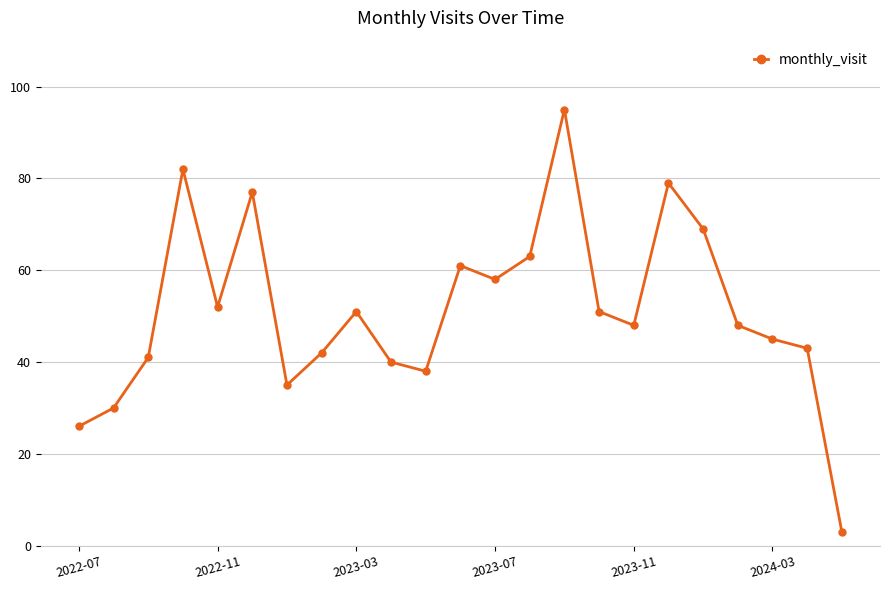

How many interior local valleys (lower than both neighbors) does the data have?

5